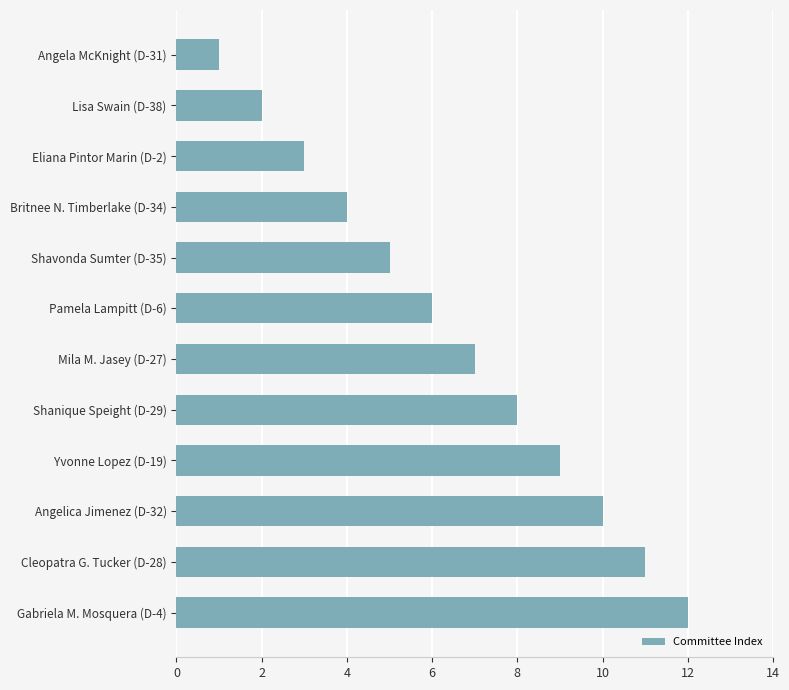

What is the sum of the values at Mila M. Jasey (D-27) and Gabriela M. Mosquera (D-4)?

19